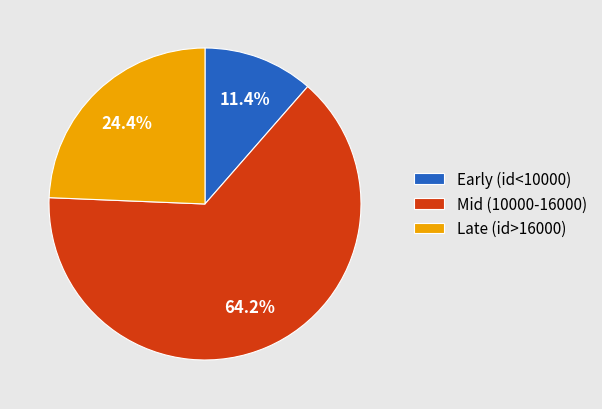

Which has a higher value, Mid (10000-16000) or Early (id<10000)?

Mid (10000-16000)